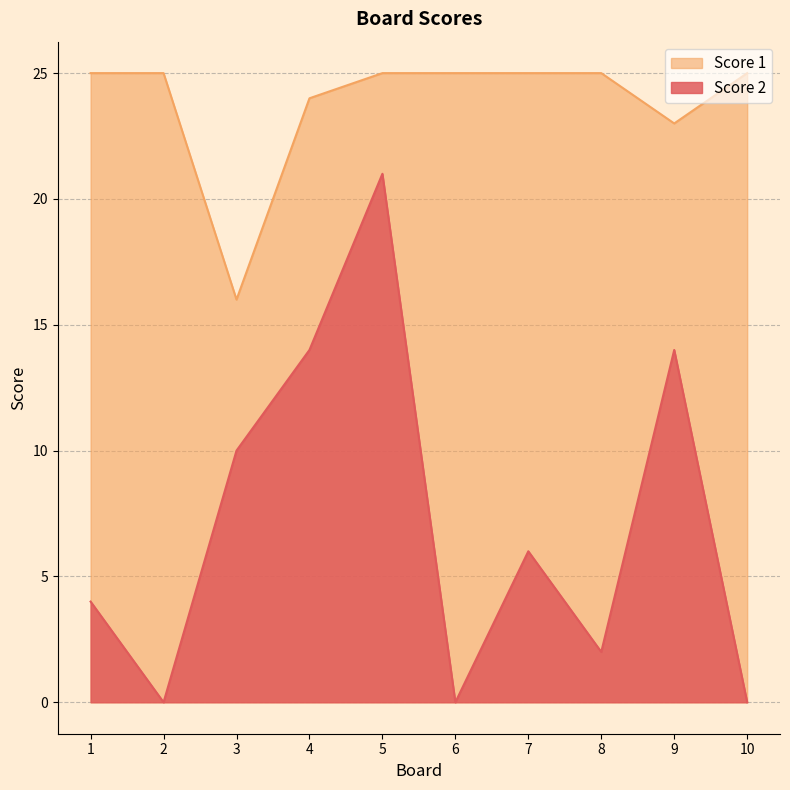

What is the total value across all series at 8?

27